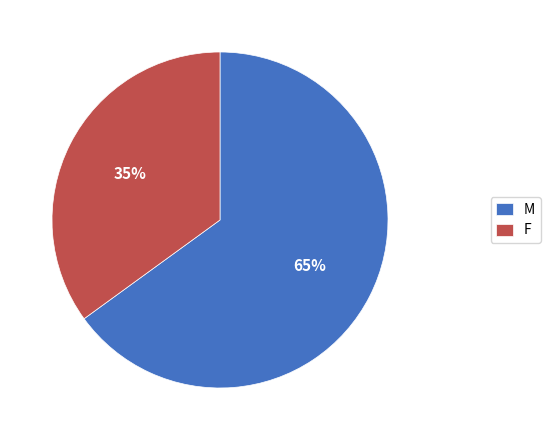

The F slice represents 24% of the pie. True or false?

False